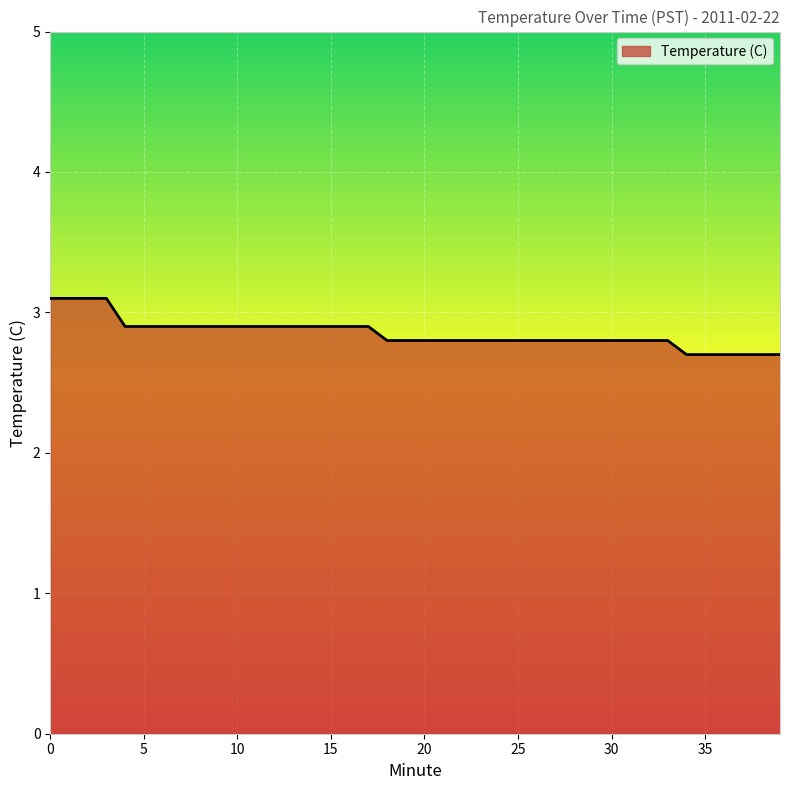

What is the smallest value displayed?

2.7